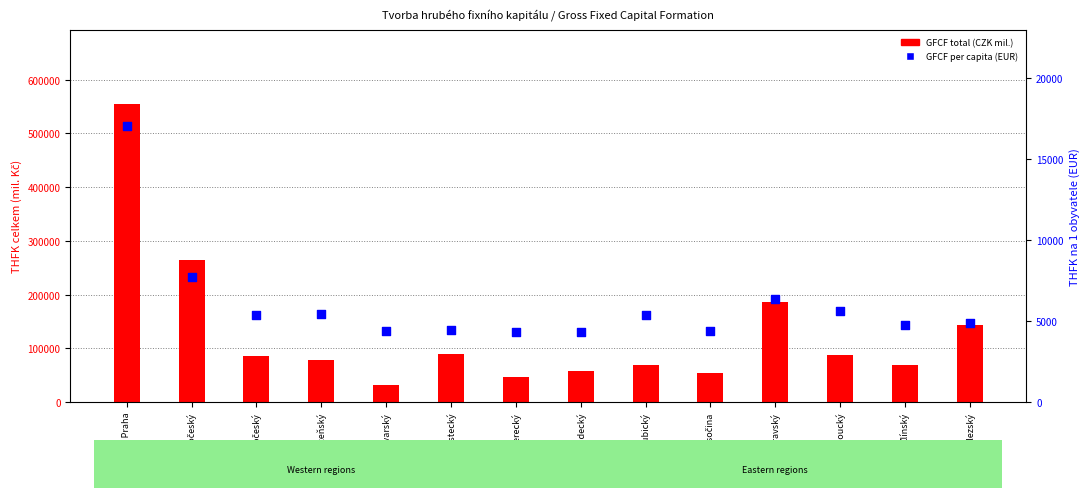

Which series contains the highest Y value?

GFCF total (CZK mil.)